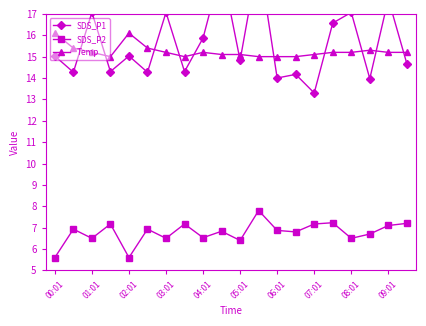

Which series ends up on top after the final intersection of Temp and SDS_P1?

Temp